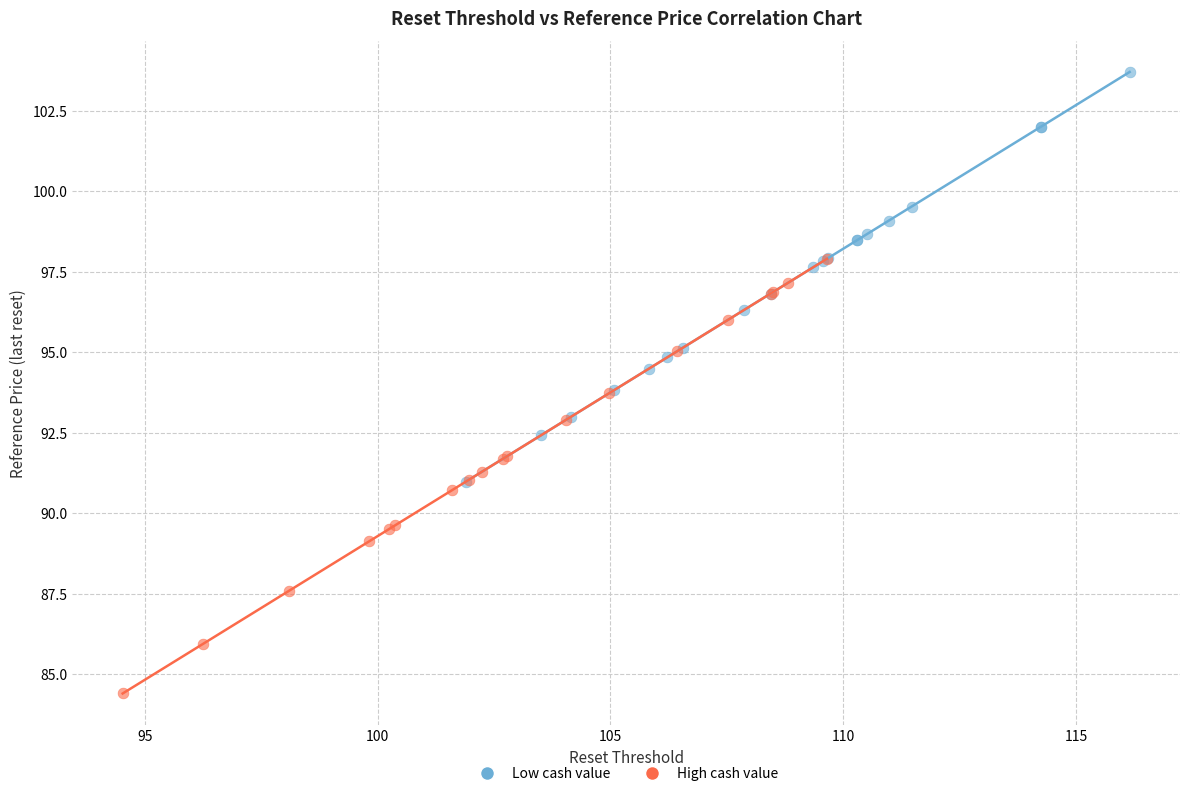

Which series has the largest Y range (max minus min)?

High cash value